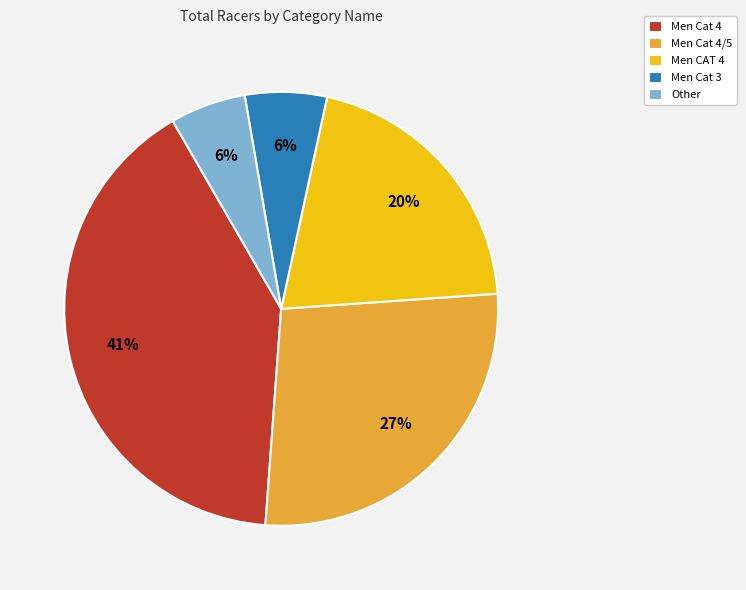

To the nearest percent, what is the combined percentage of Men Cat 4/5 and Men Cat 3?

33%